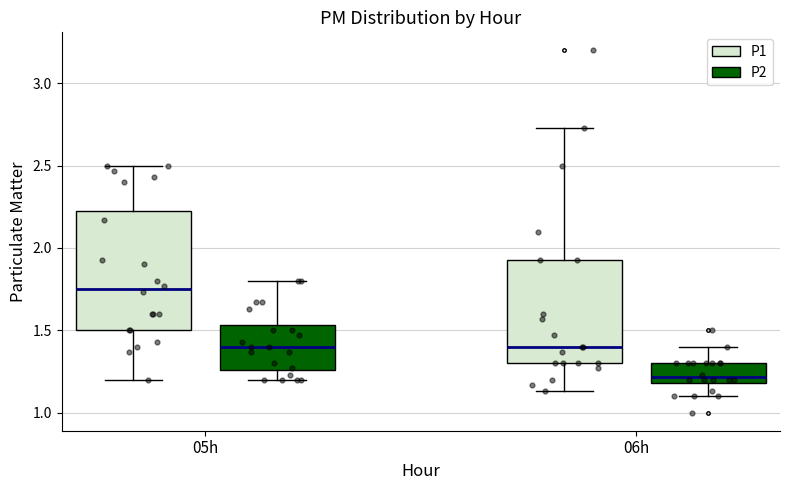

Which box's median line is the lowest?

06h (P2)